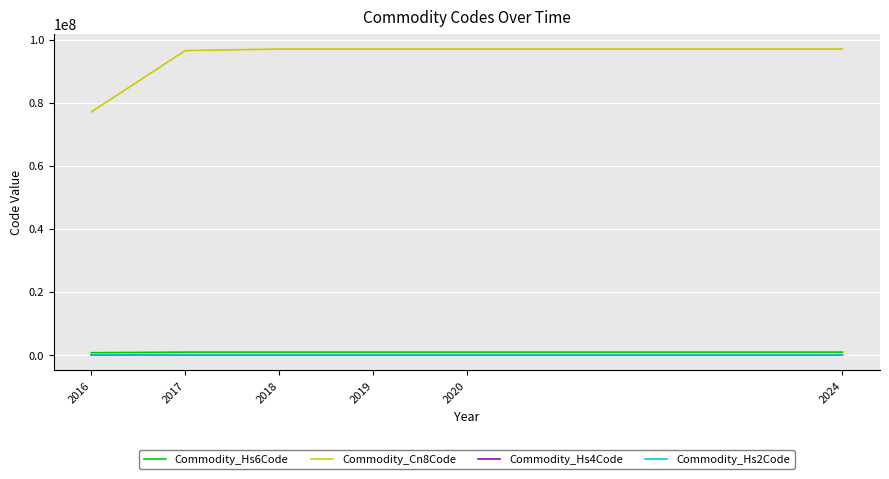

True or false: Commodity_Hs6Code and Commodity_Cn8Code cross at least once.

False